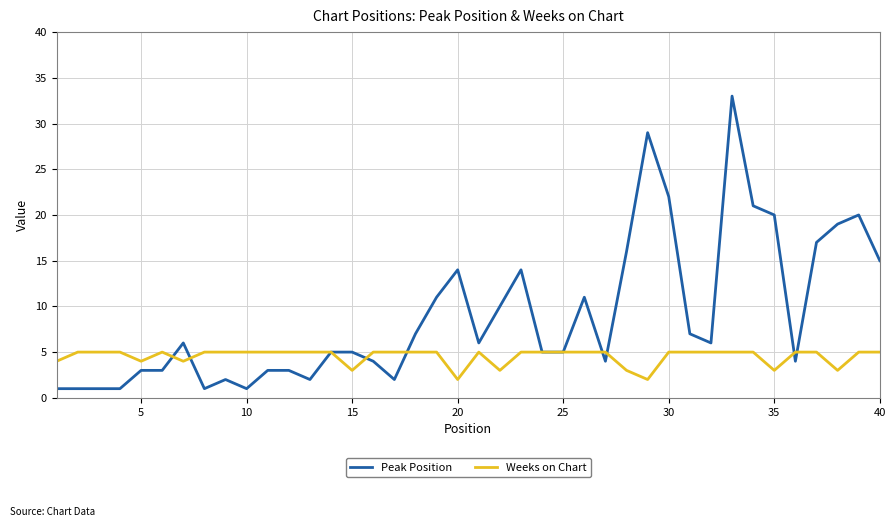

What is the maximum value for Weeks on Chart?

5